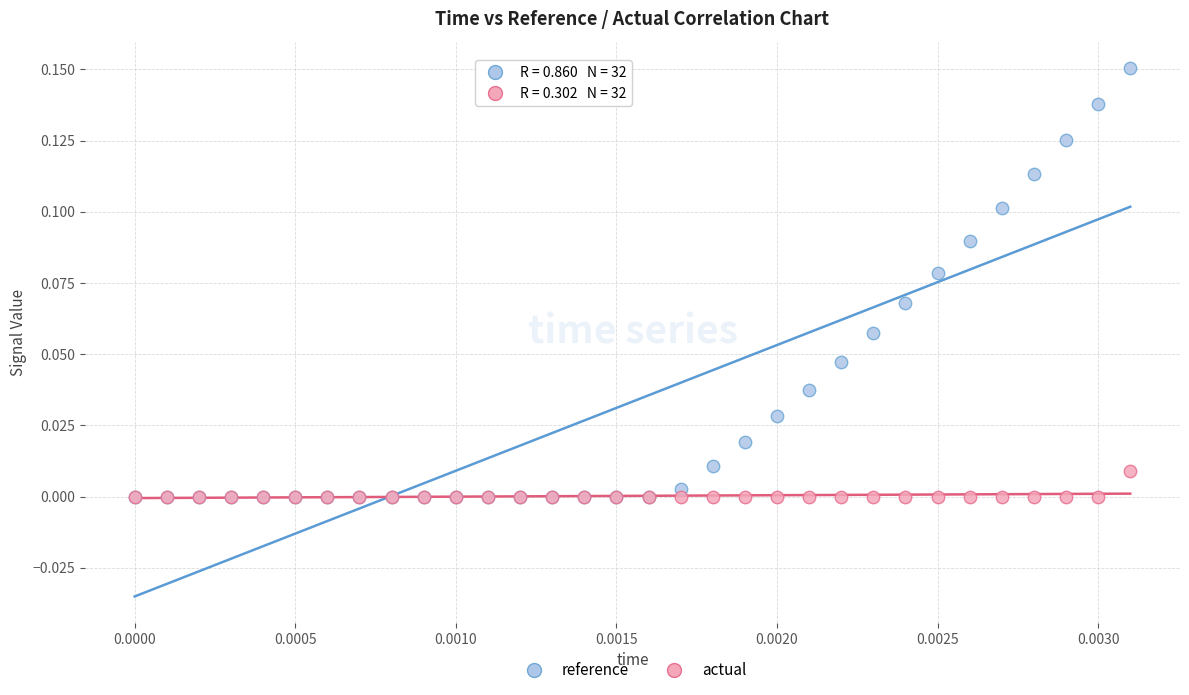

What are all the series names shown in the legend?

reference, actual